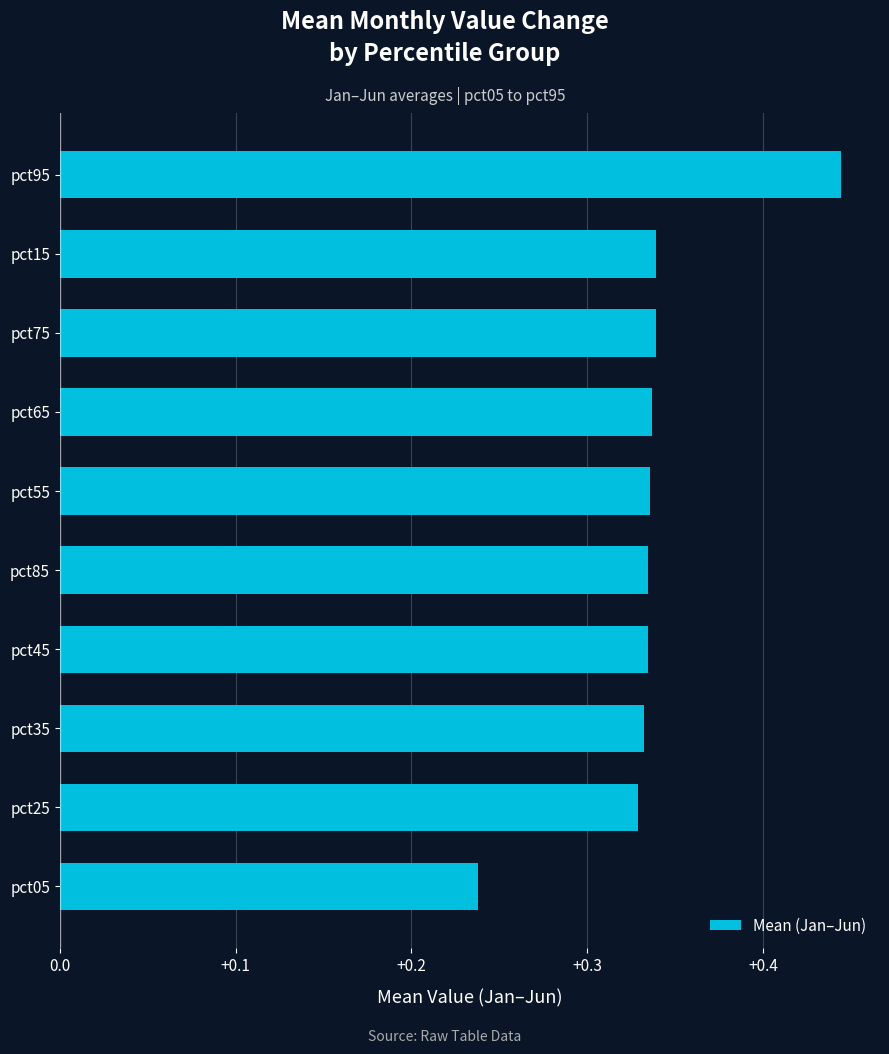

Which category has the lowest value across all series?

pct05